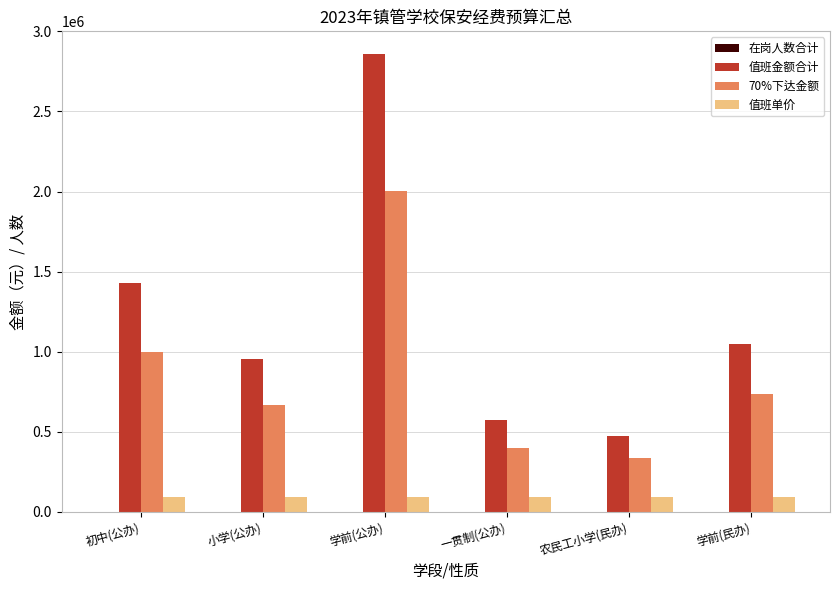

The 值班金额合计 series shows 476250 at 农民工小学(民办). True or false?

True